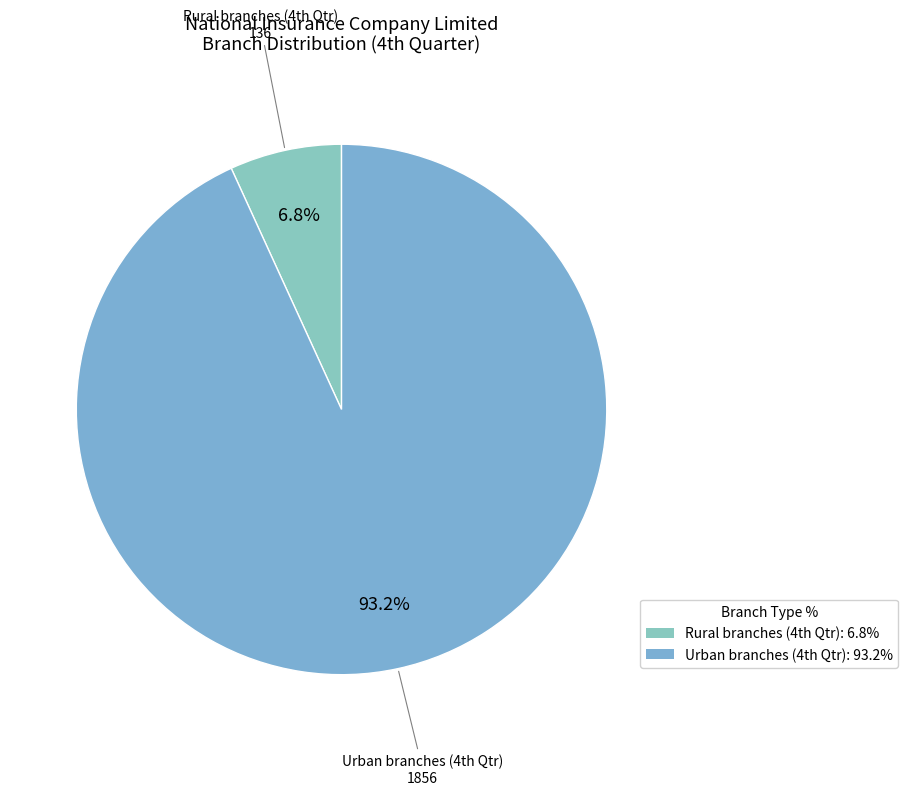

Is there any slice that represents more than half of the pie?

Yes